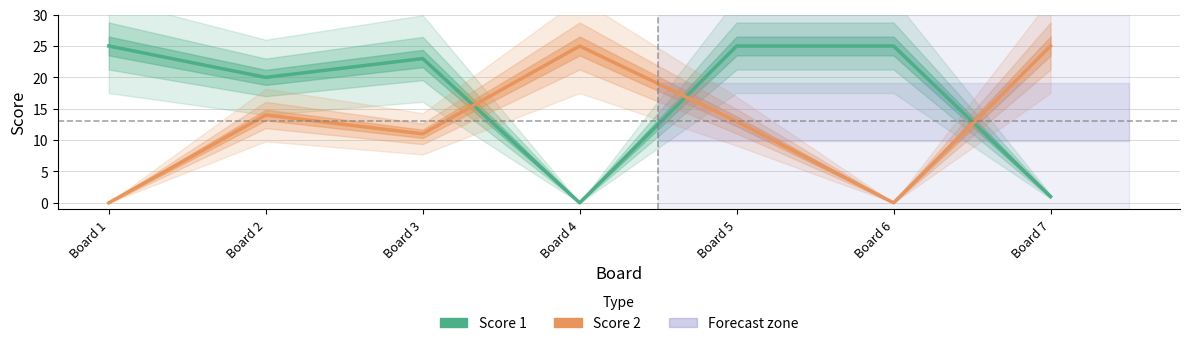

Between Board 3 and Board 5, which series saw the biggest shift?

Score 1